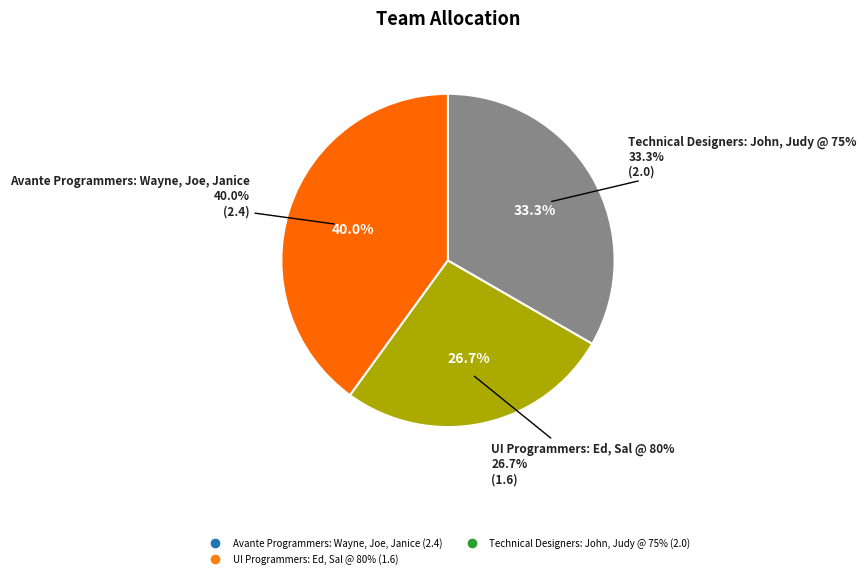

Is there any slice that represents more than half of the pie?

No